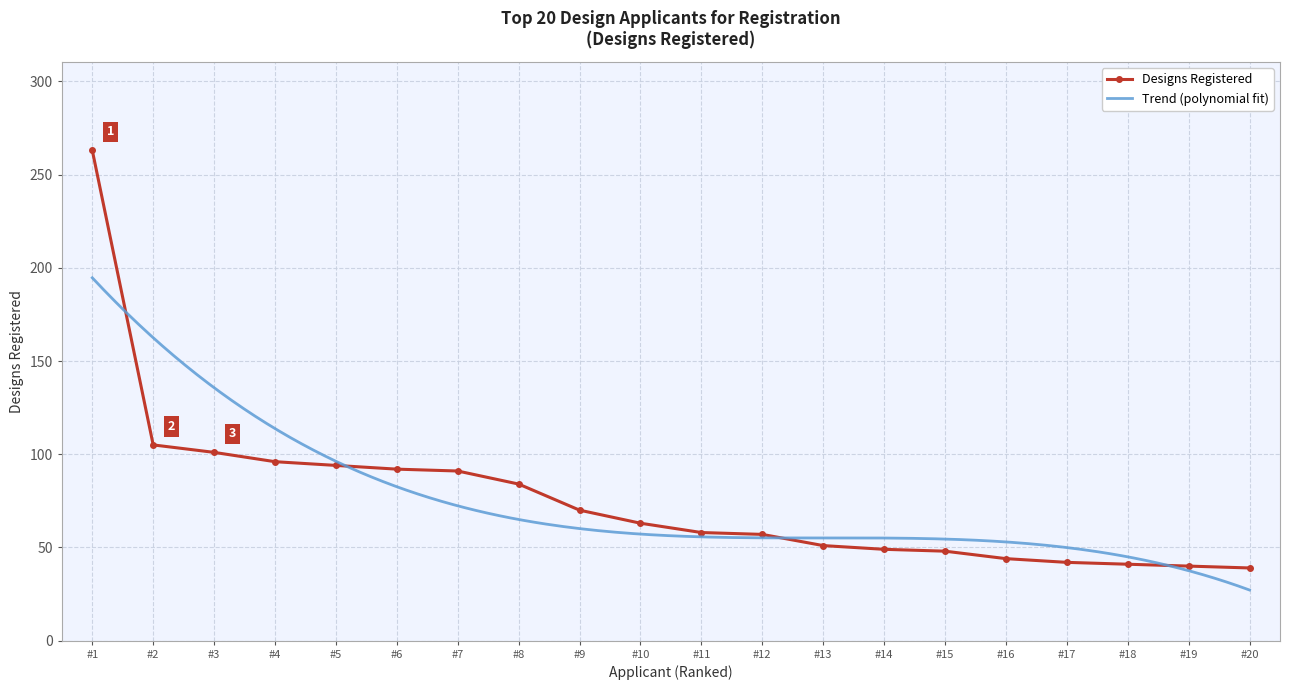

True or false: Designs Registered has a value of 60 at #19.

False